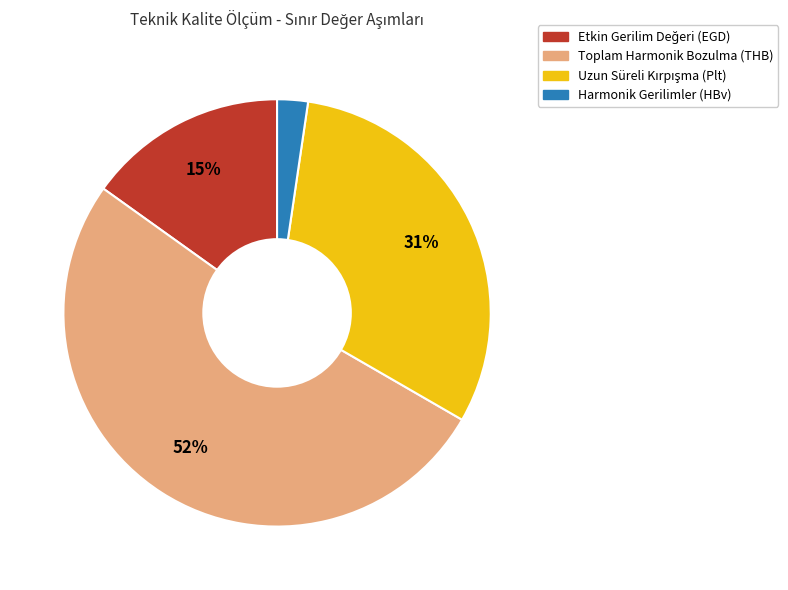

Does any single category account for the majority?

Yes